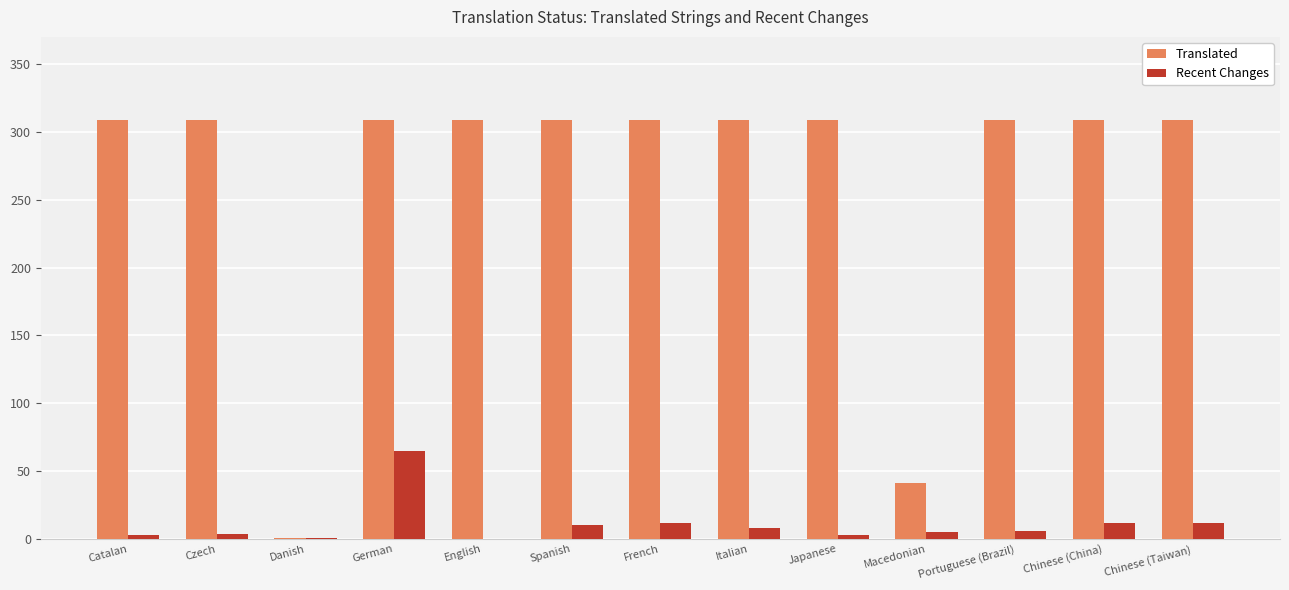

Which category has the highest value in the Recent Changes series?

German